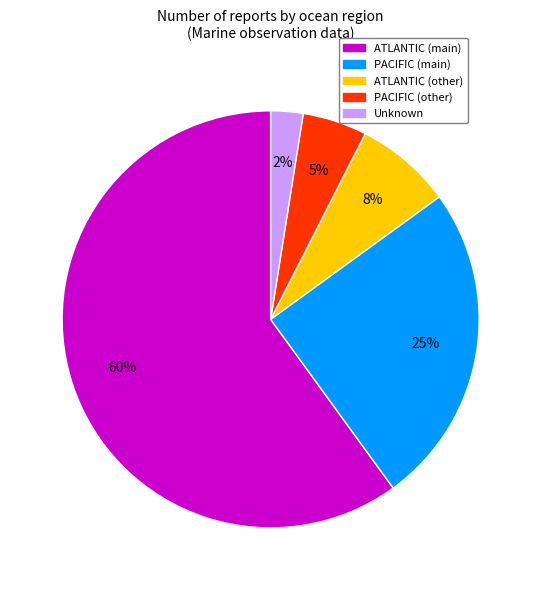

Does any single category account for the majority?

Yes